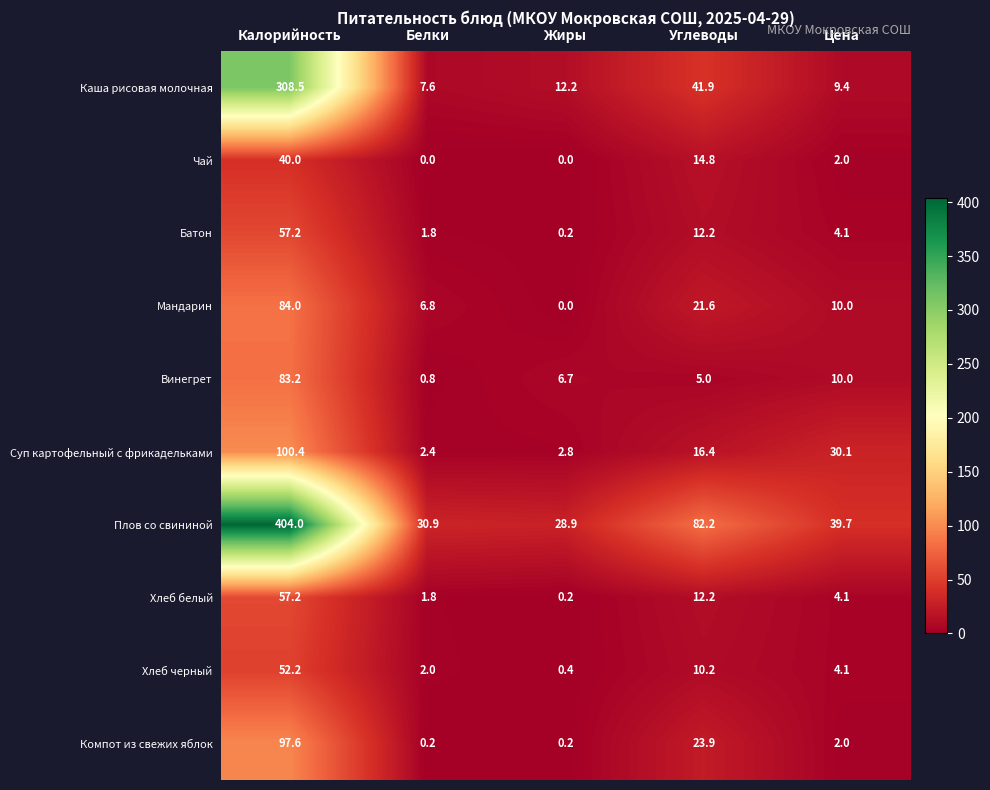

At which category is the sum across all series the highest?

Калорийность